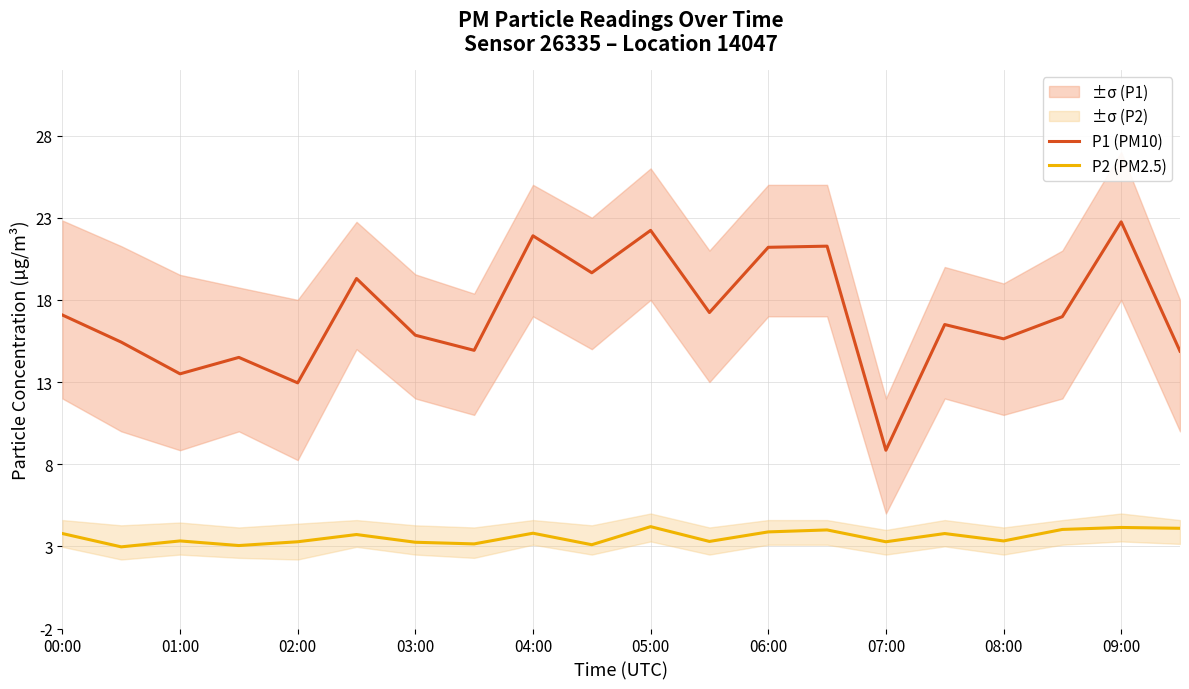

What is the maximum value for P1 (PM10)?

22.8